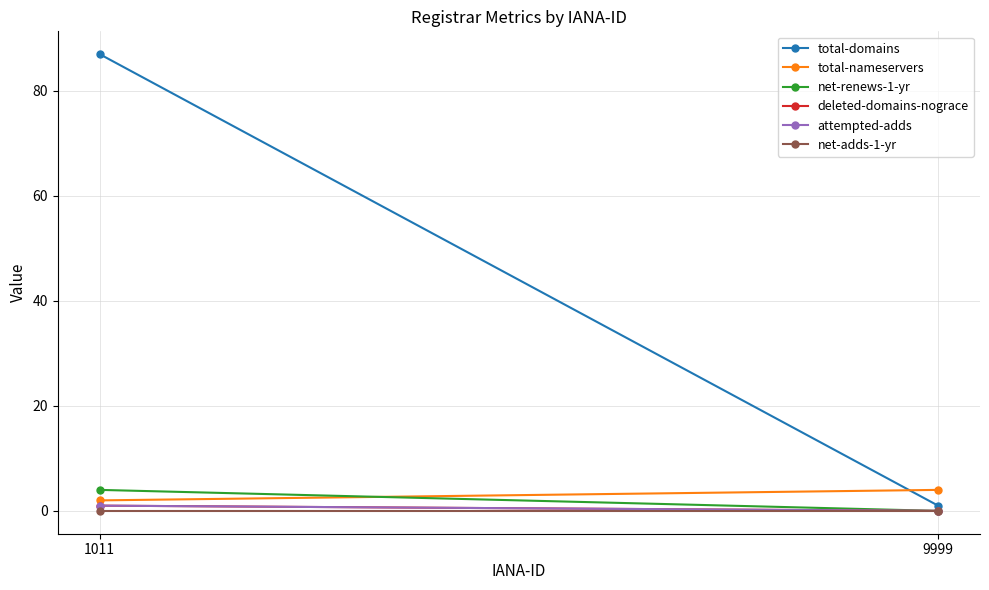

What is the average value of the net-renews-1-yr series?

2